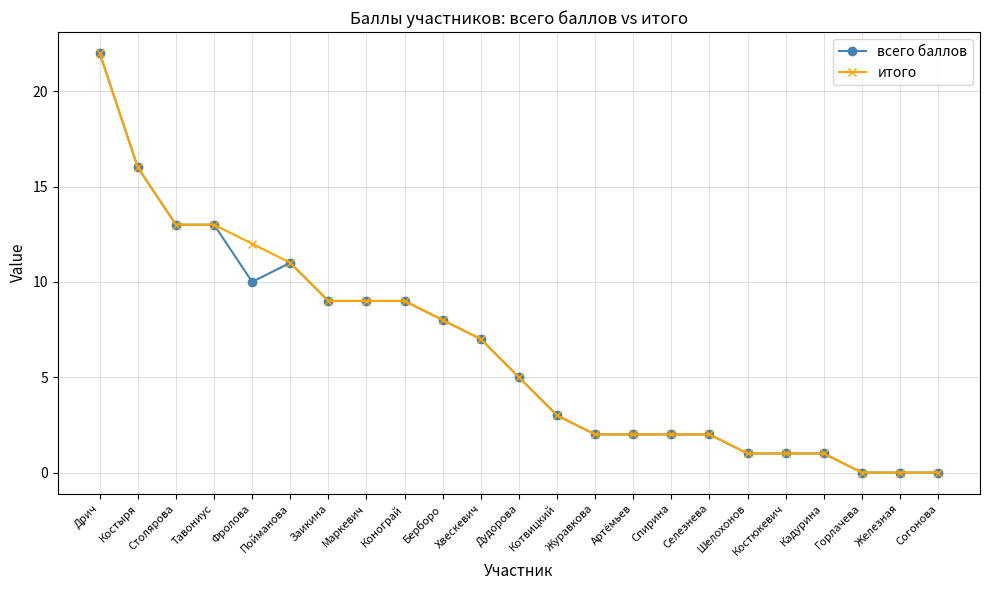

Reading right to left, list all the values displayed in this chart.

всего баллов: Согонова=0	Железная=0	Горлачева=0	Кадурина=1	Костюкевич=1	Шелохонов=1	Селезнева=2	Спирина=2	Артёмьев=2	Журавкова=2	Котвицкий=3	Дудорова=5	Хвескевич=7	Берборо=8	Конограй=9	Маркевич=9	Заикина=9	Пойманова=11	Фролова=10	Тавониус=13	Столярова=13	Костыря=16	Дрич=22
итого: Согонова=0	Железная=0	Горлачева=0	Кадурина=1	Костюкевич=1	Шелохонов=1	Селезнева=2	Спирина=2	Артёмьев=2	Журавкова=2	Котвицкий=3	Дудорова=5	Хвескевич=7	Берборо=8	Конограй=9	Маркевич=9	Заикина=9	Пойманова=11	Фролова=12	Тавониус=13	Столярова=13	Костыря=16	Дрич=22